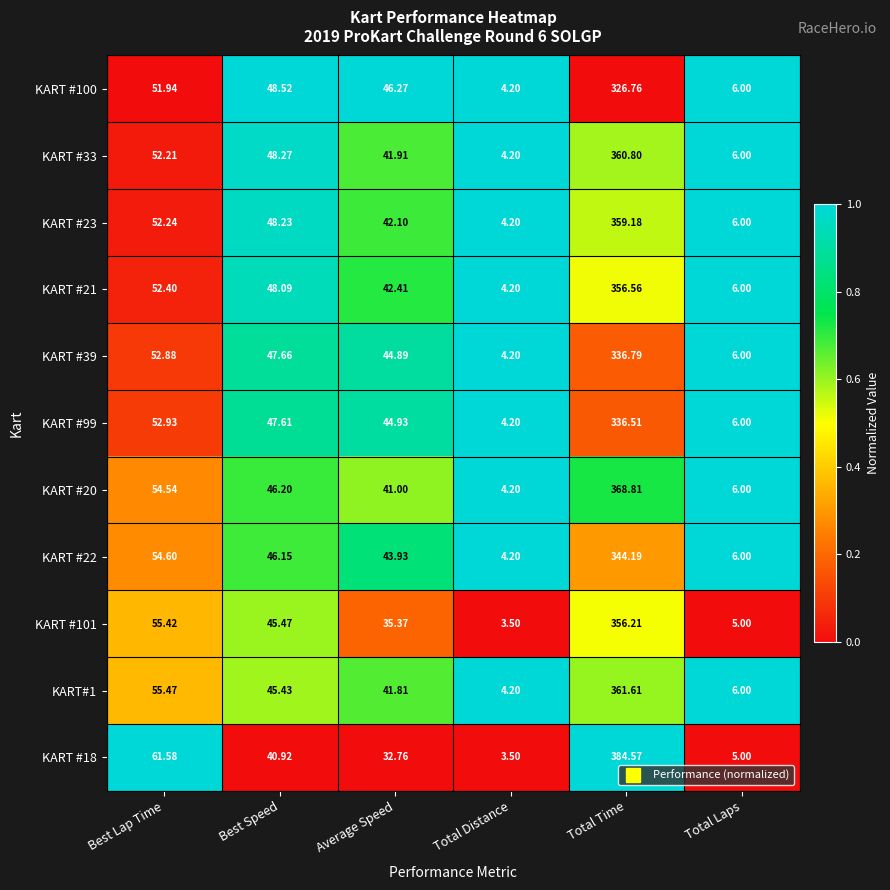

Is the value of KART#1 at Total Laps greater than the value of KART #23 at Best Speed?

No